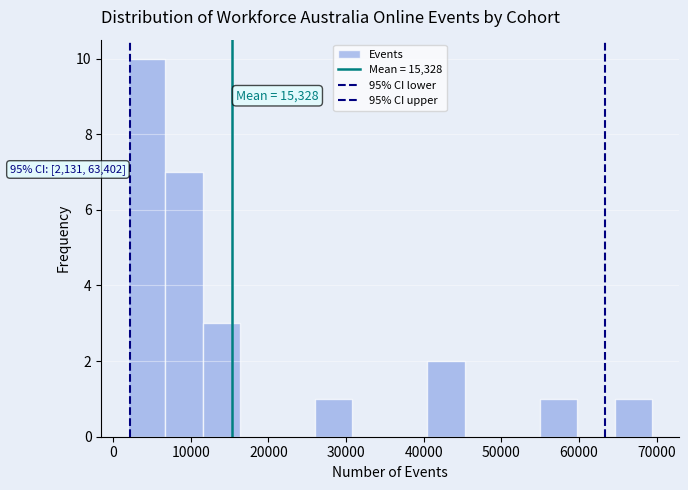

Over which range of the x-axis is the bar tallest?

2000 to 7000